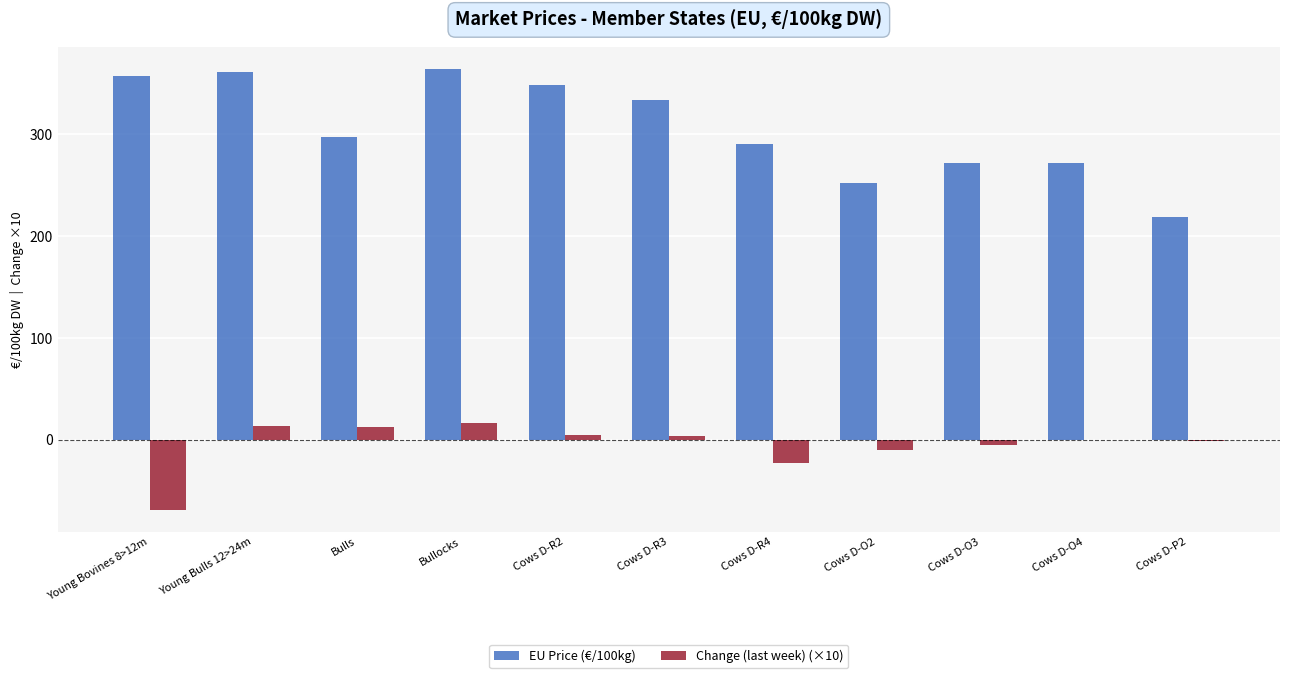

What is the sum of all Change (last week) (×10) values?

-58.1